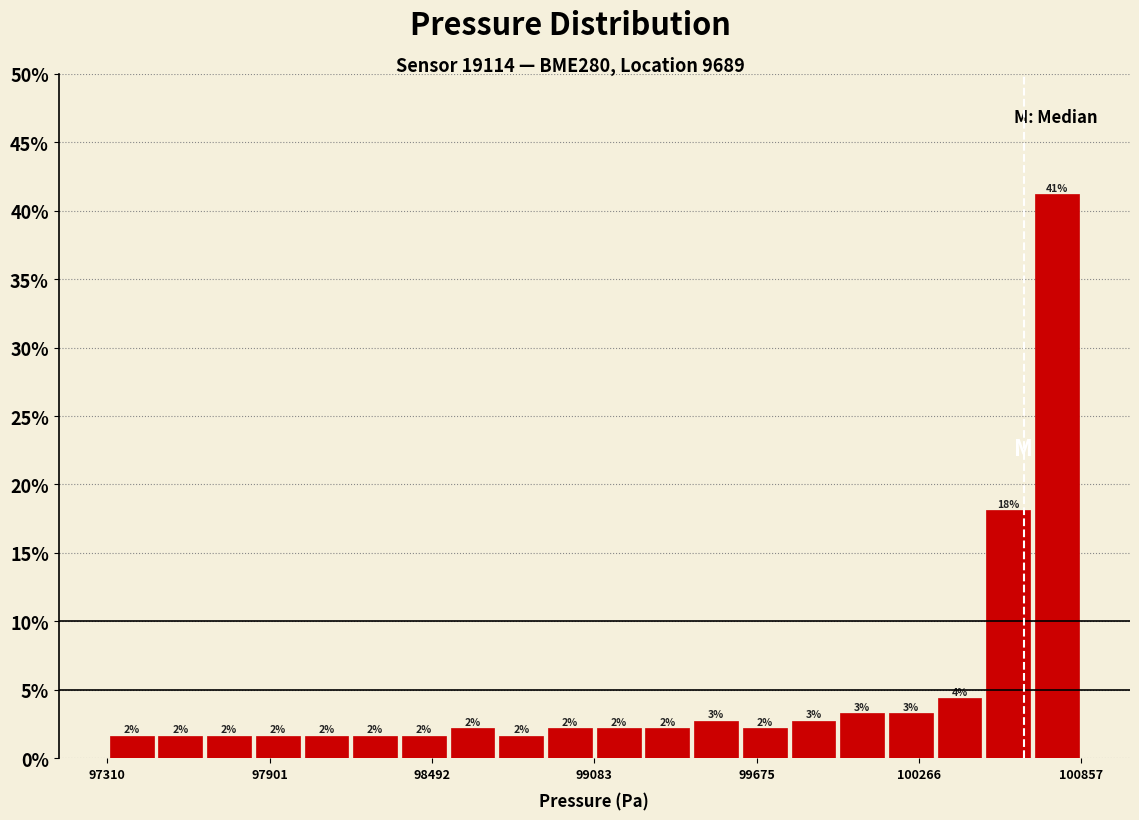

Read against the x-axis, roughly where is the centre of the tallest bar?

100800